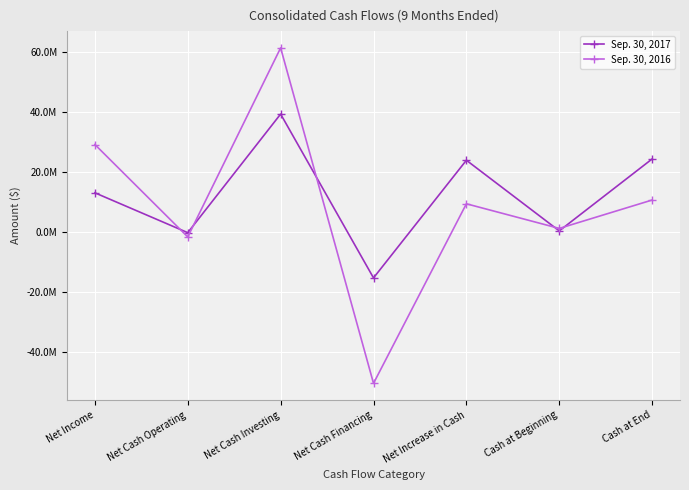

True or false: Sep. 30, 2017 has a value of -34242 at Net Cash Operating.

False